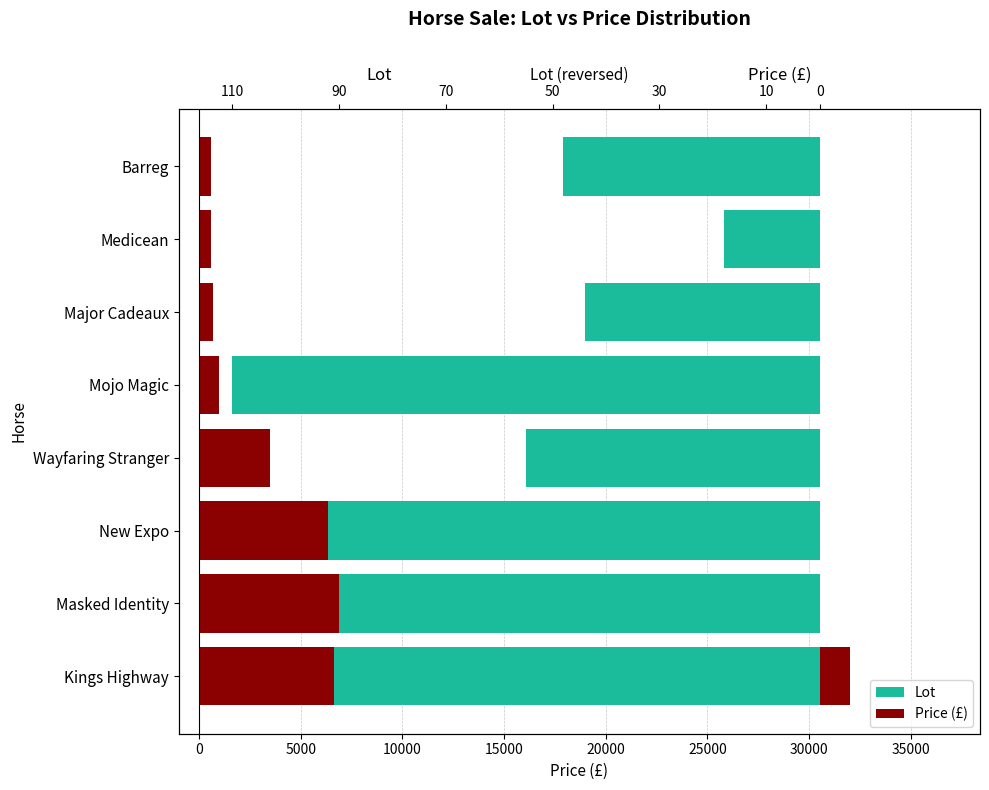

Which series has the largest total across all categories?

Price (£)